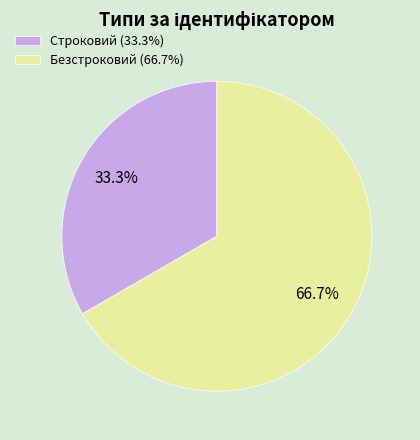

To the nearest percent, what is the difference between the largest and smallest slice percentages?

33%